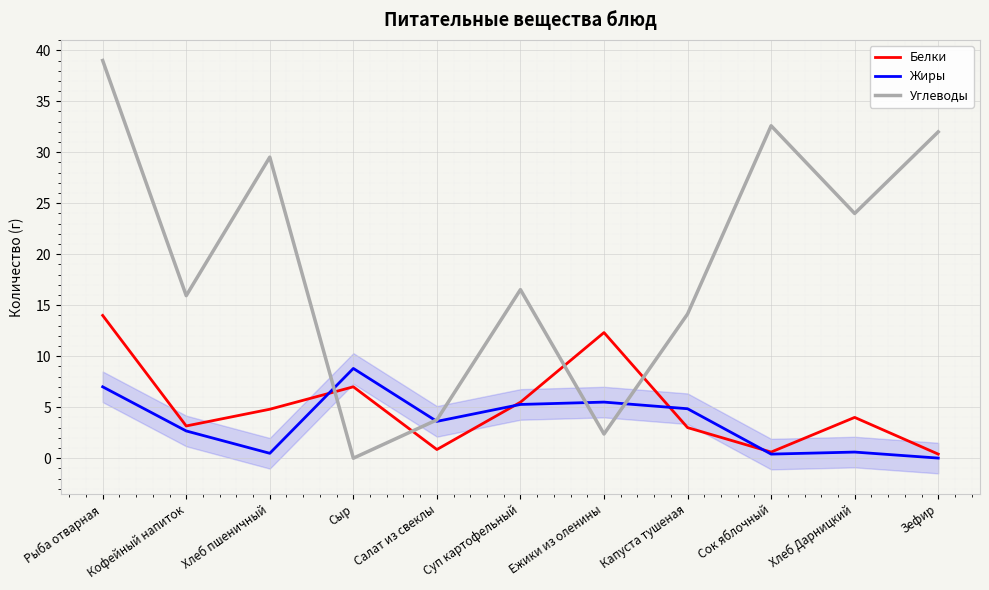

What is the sum of the Белки values at Сок яблочный and Кофейный напиток?

3.8